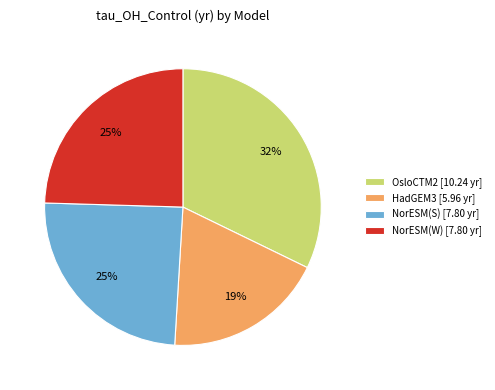

Do HadGEM3 [5.96 yr] and NorESM(W) [7.80 yr] together represent more than half of the pie?

No